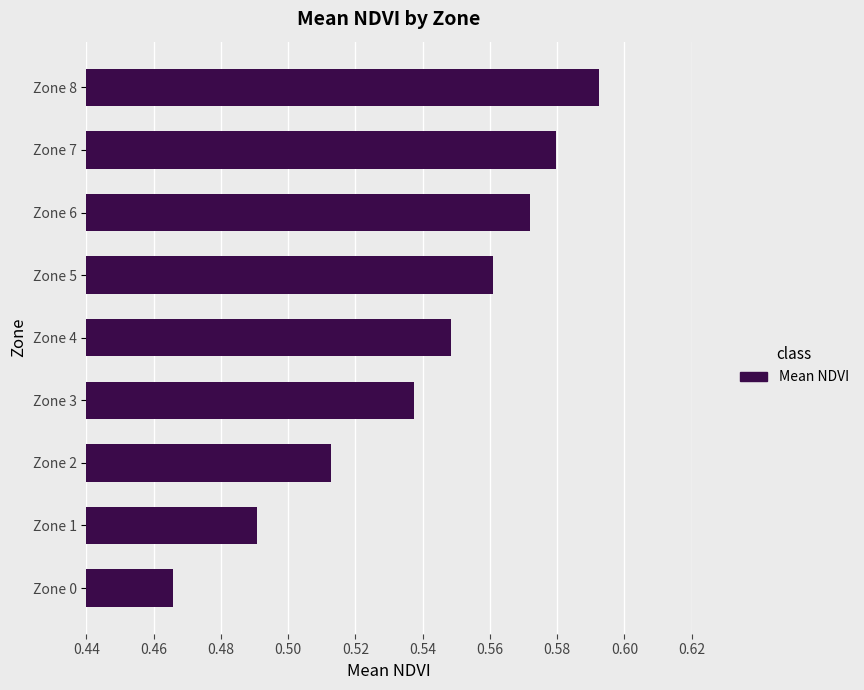

List the labels in order of value, smallest first.

Zone 0, Zone 1, Zone 2, Zone 3, Zone 4, Zone 5, Zone 6, Zone 7, Zone 8